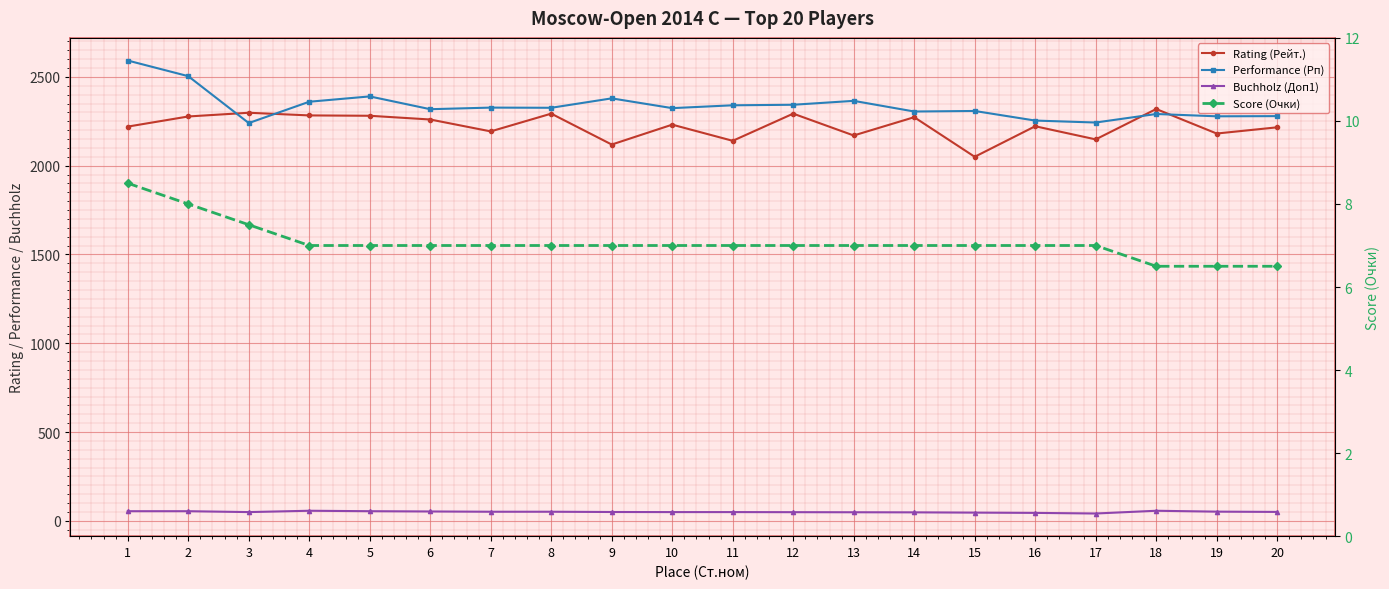

Which series changed the most between 14 and 16?

Rating (Рейт.)